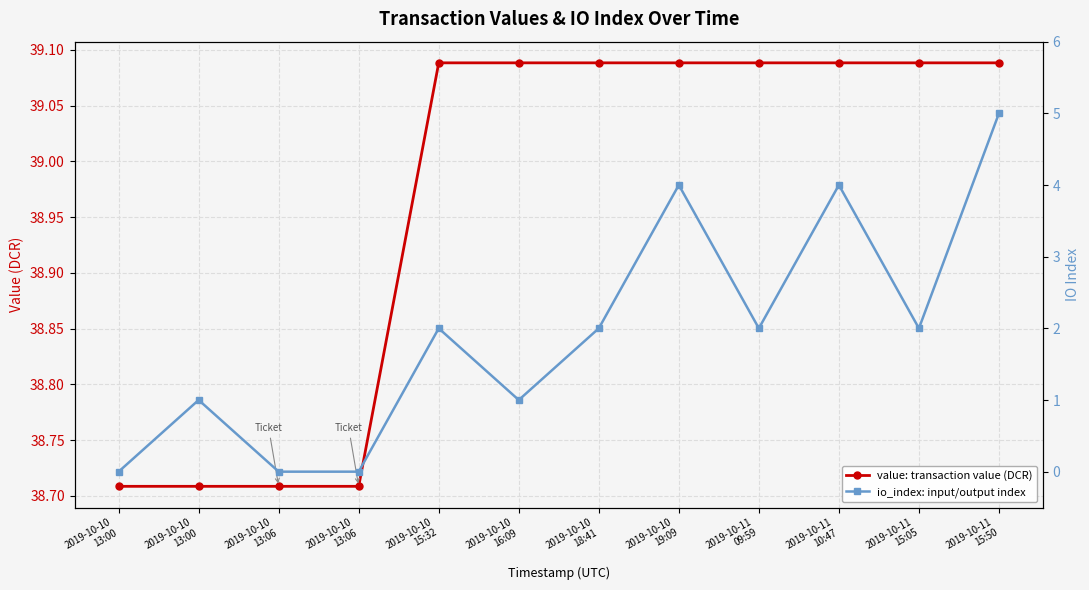

Which has a higher value, 2019-10-11
10:47 or 2019-10-11
15:05?

2019-10-11
10:47